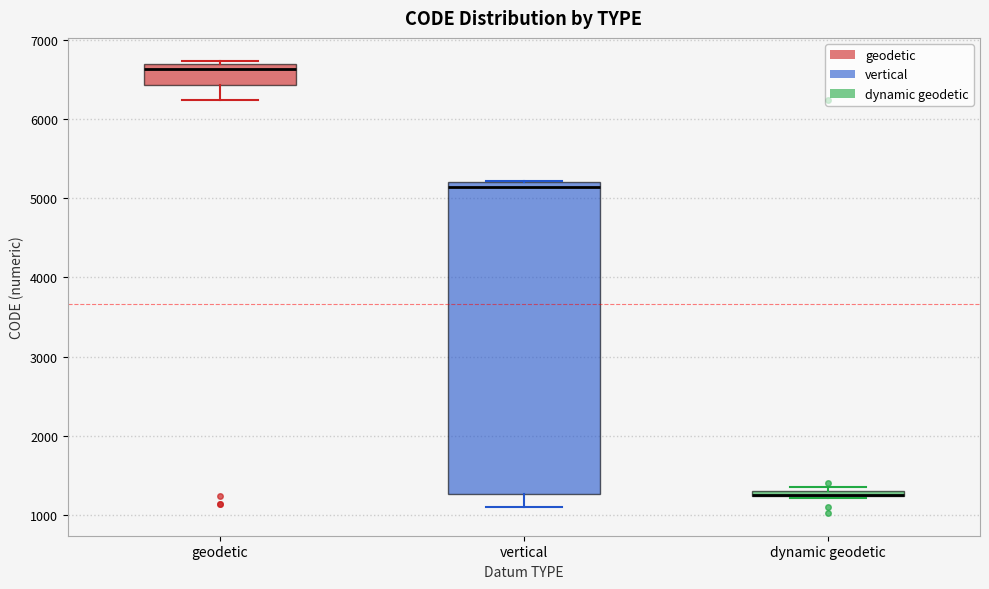

Where is the lower edge of the box for dynamic geodetic on the y-axis? The values are not printed on the chart, so give them approximately, as read against the axis.

1200